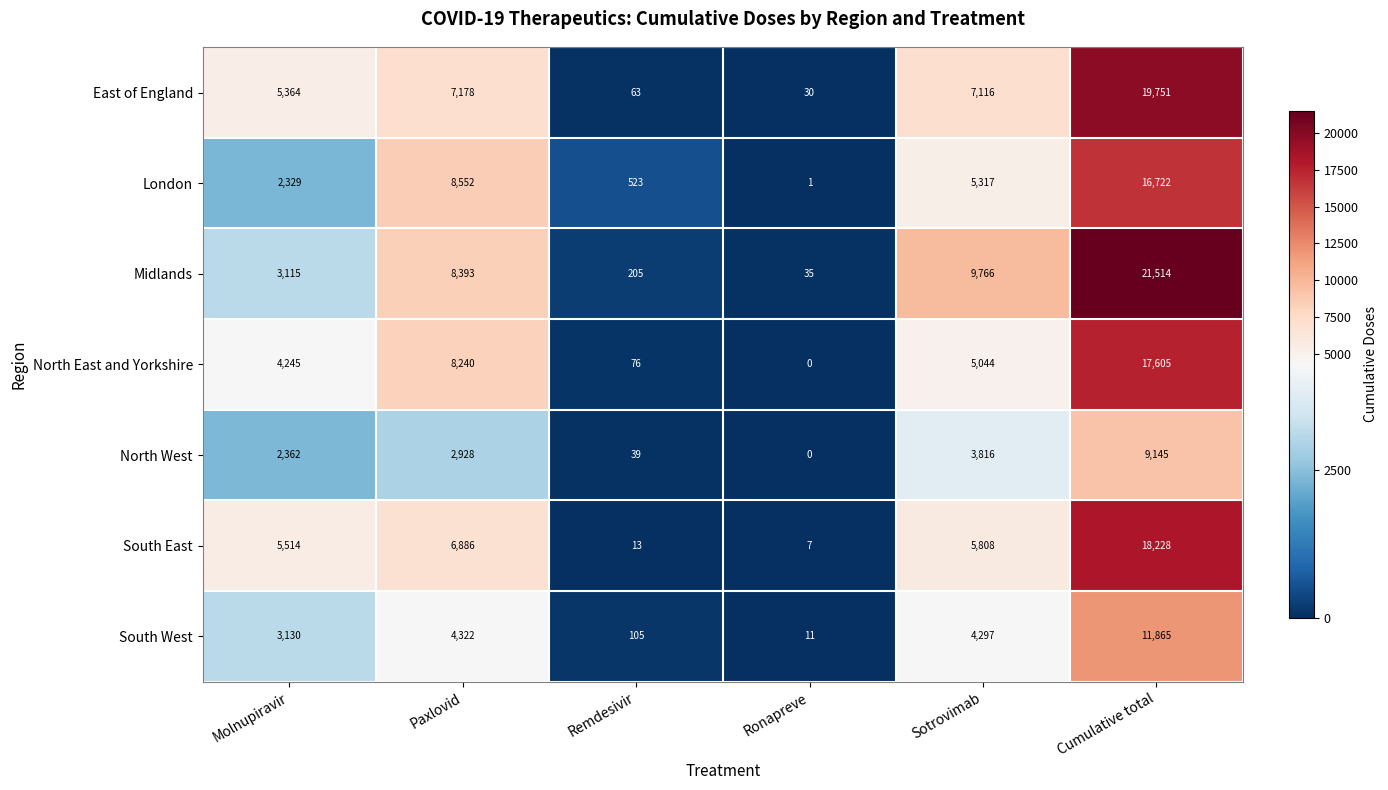

What is the sum of the London values at Remdesivir and Sotrovimab?

5840